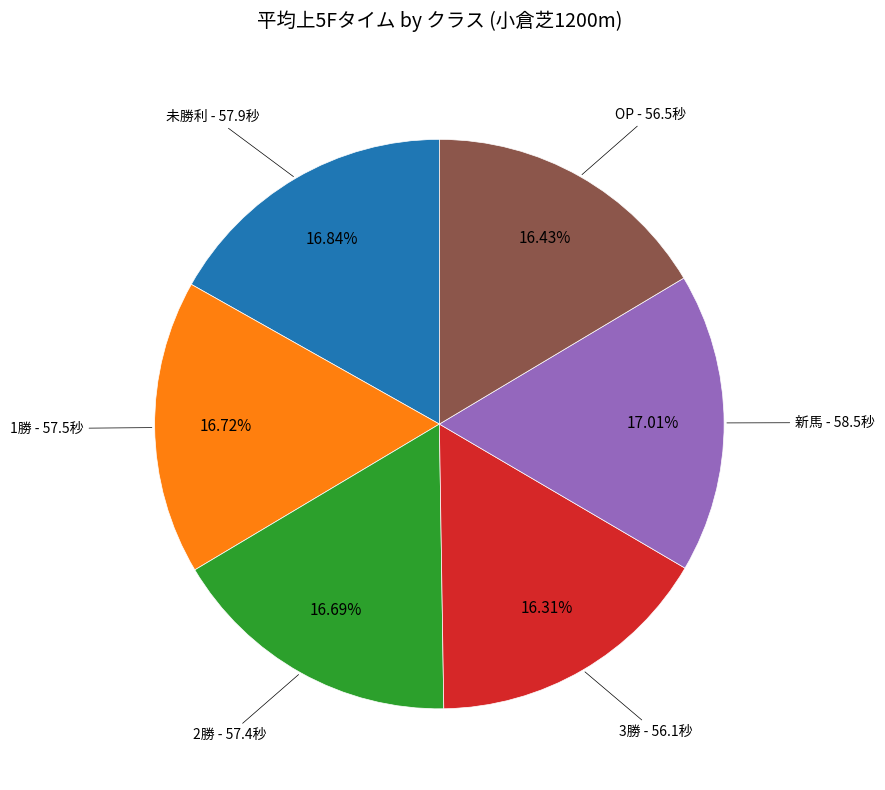

Does any single category account for the majority?

No